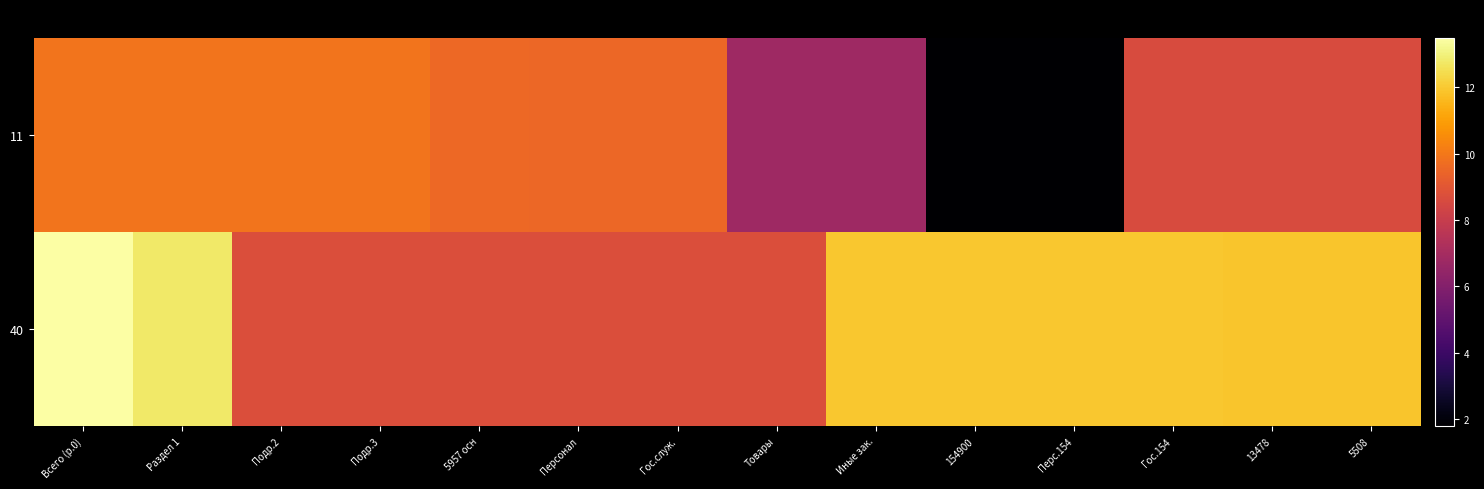

Reading left to right, transcribe all the data shown in this chart.

11: Всего (р.0)=9.9	Раздел 1=9.9	Подр.2=9.9	Подр.3=9.9	5957 осн=9.6	Персонал=9.5	Гос.служ.=9.5	Товары=6.8	Иные зак.=6.8	154900=1.8	Перс.154=1.8	Гос.154=8.6	13478=8.6	5508=8.6
40: Всего (р.0)=13.5	Раздел 1=12.8	Подр.2=8.7	Подр.3=8.7	5957 осн=8.7	Персонал=8.7	Гос.служ.=8.7	Товары=8.7	Иные зак.=12.0	154900=12.0	Перс.154=12.0	Гос.154=12.0	13478=11.9	5508=11.9